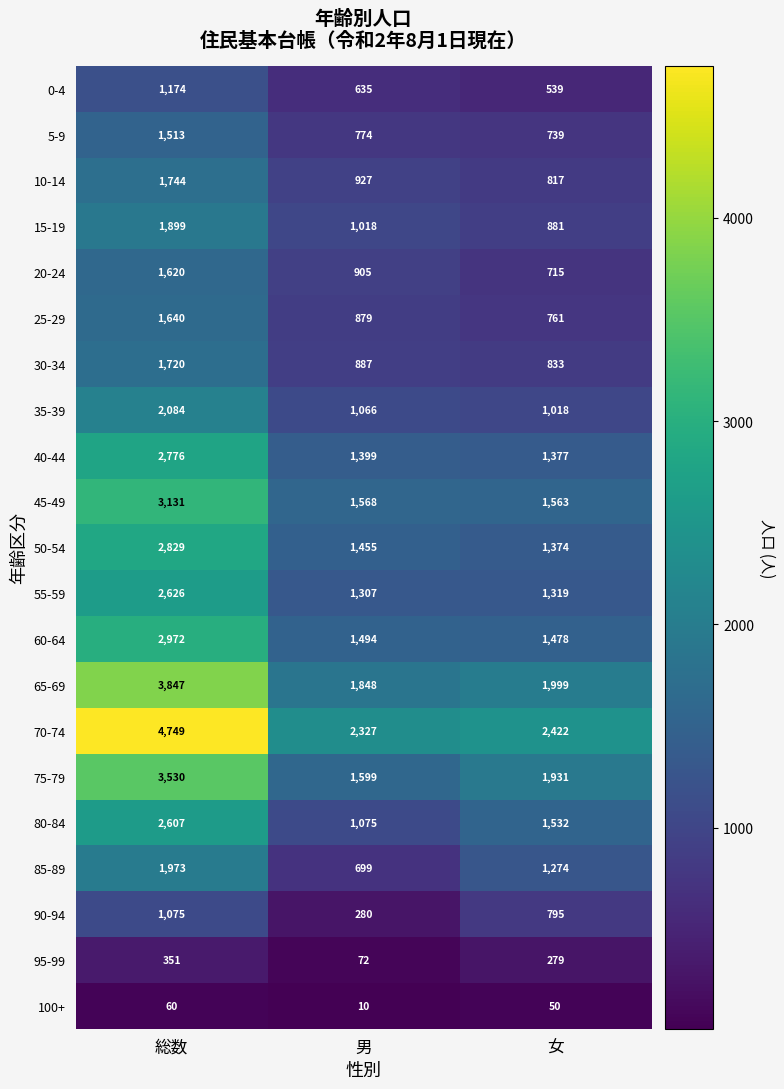

What is the spread (max minus min) of values at 男?

2317